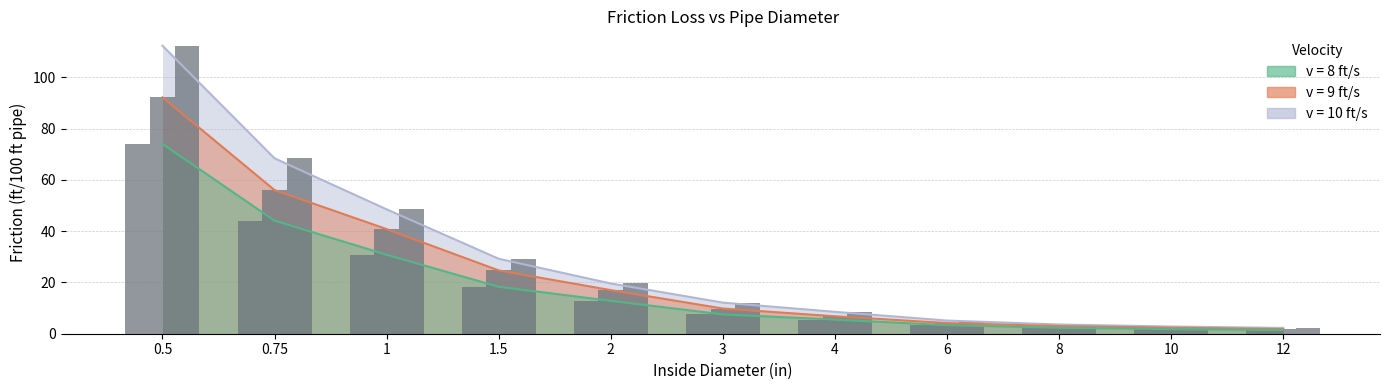

Is the value of friction (ft) v=10 at 10 greater than the value of friction (ft) v=9 at 0.75?

No